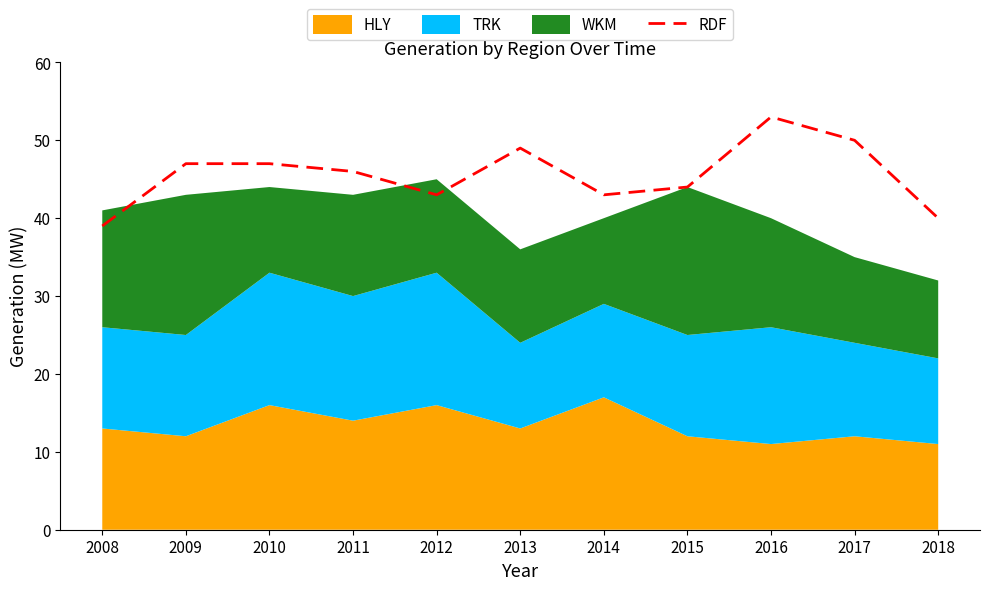

Which category has the highest value across all series?

2016